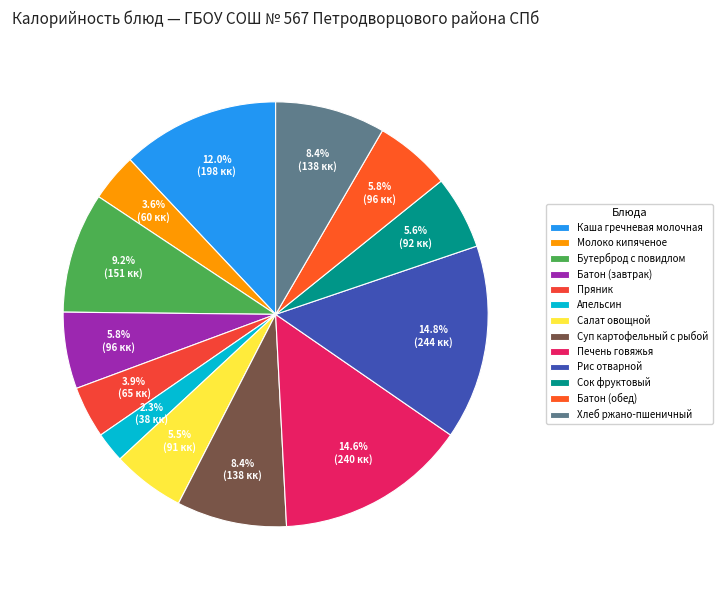

To the nearest percent, what percentage of the pie is Хлеб ржано-пшеничный?

8%